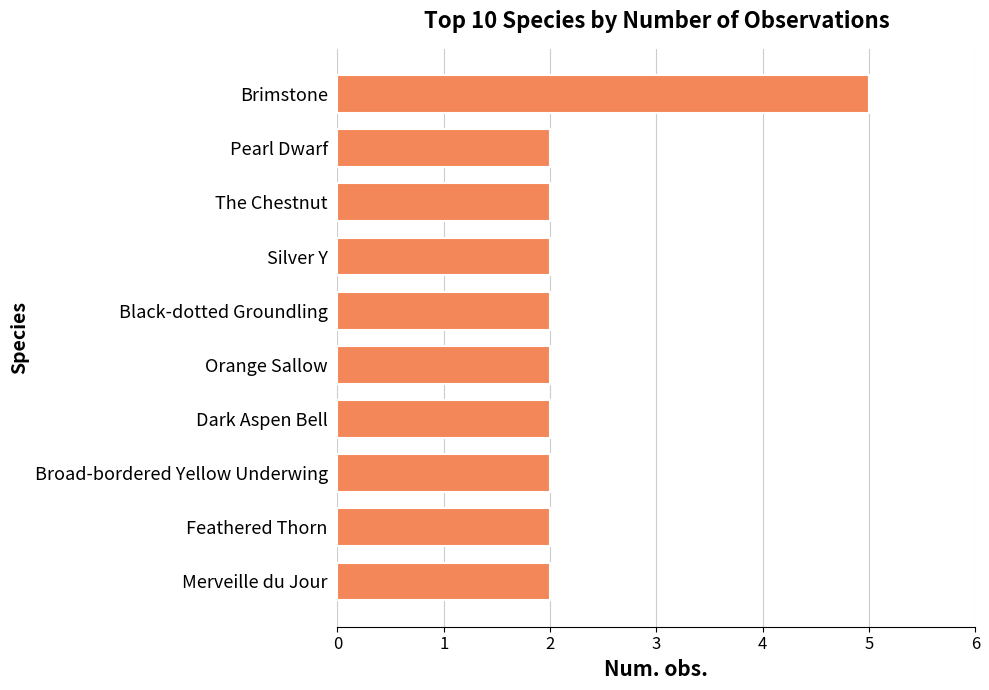

Reading top to bottom, extract all data points from this chart.

5	2	2	2	2	2	2	2	2	2